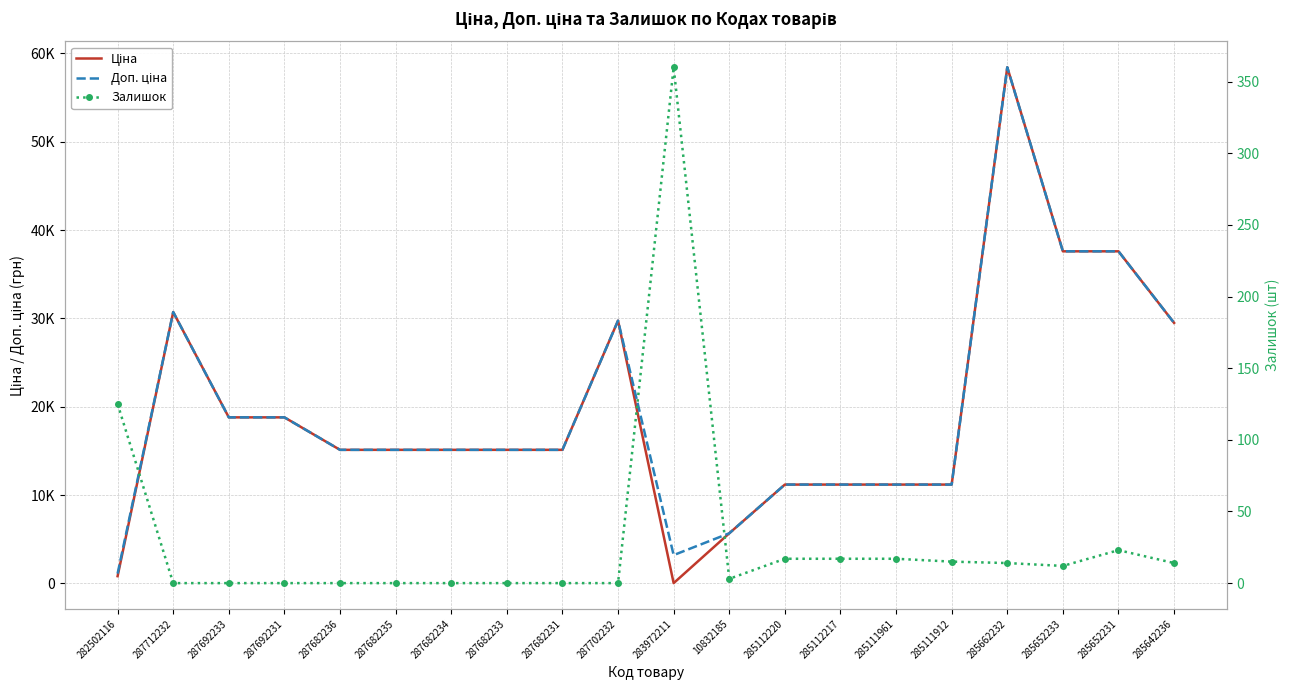

At which label is Доп. ціна closest to 29767?

287702232